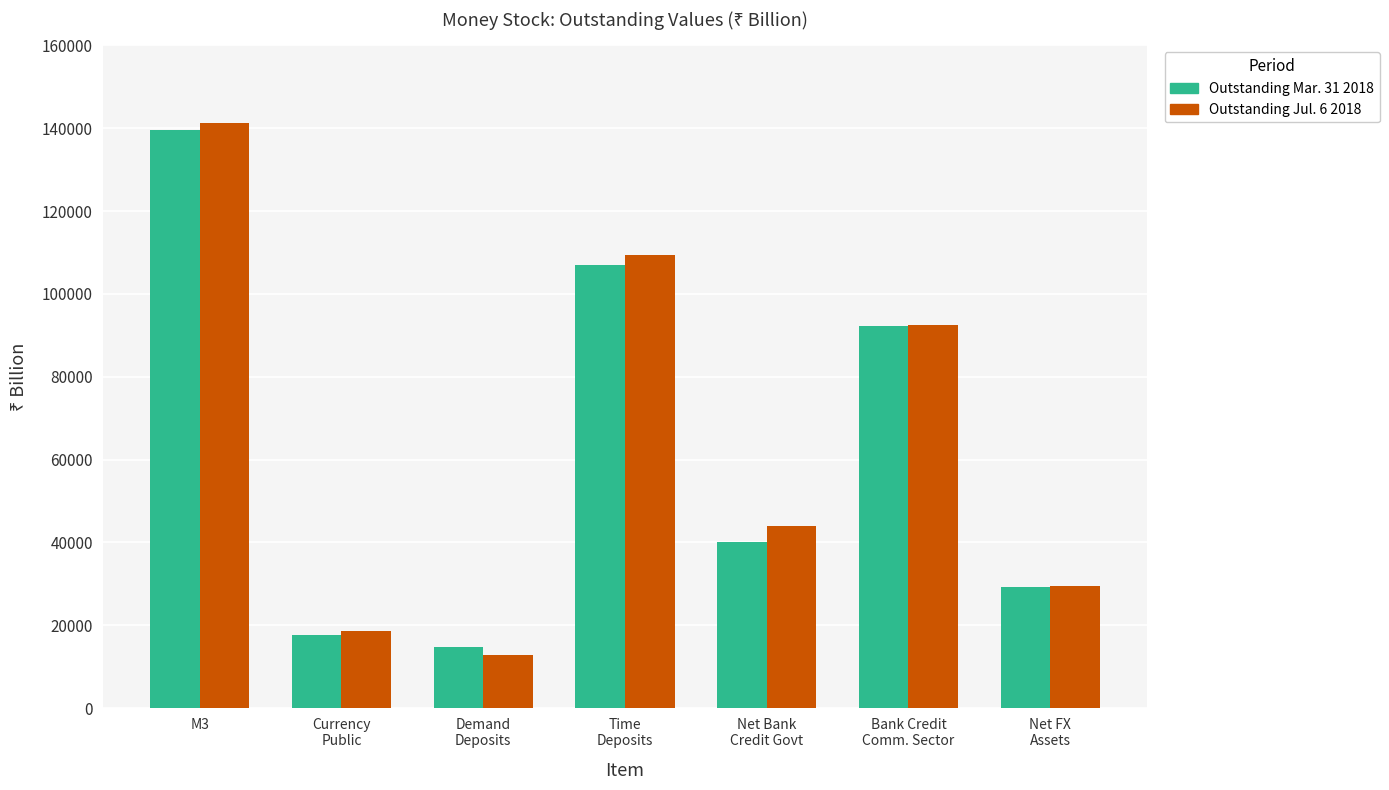

Read the Outstanding Mar. 31 2018 value at Bank Credit
Comm. Sector.

92137.2